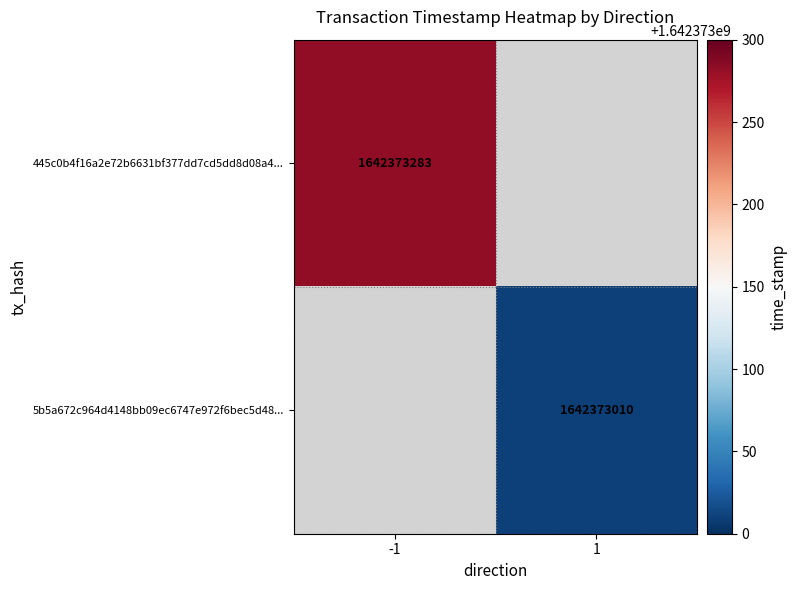

Which series has the largest total across all categories?

445c0b4f16a2e72b6631bf377dd7cd5dd8d08a4